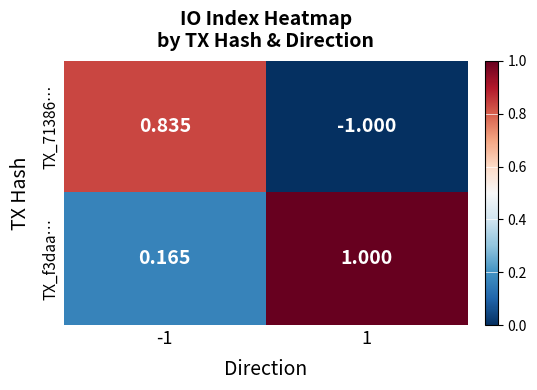

Reading left to right, list all the values displayed in this chart.

TX_71386…: -1=0.8	1=-1.0
TX_f3daa…: -1=0.2	1=1.0